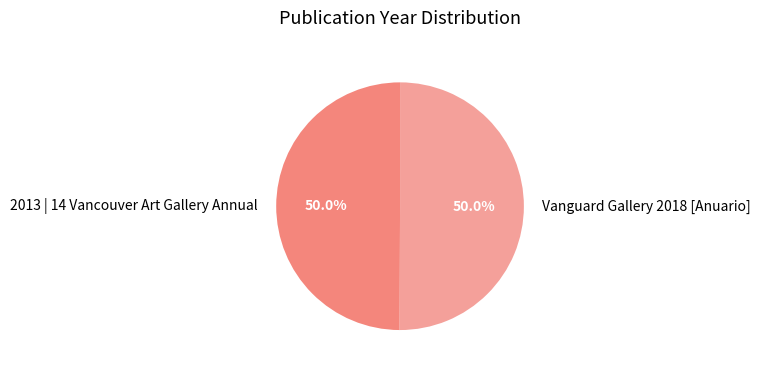

The Vanguard Gallery 2018 [Anuario] slice represents 62% of the pie. True or false?

False